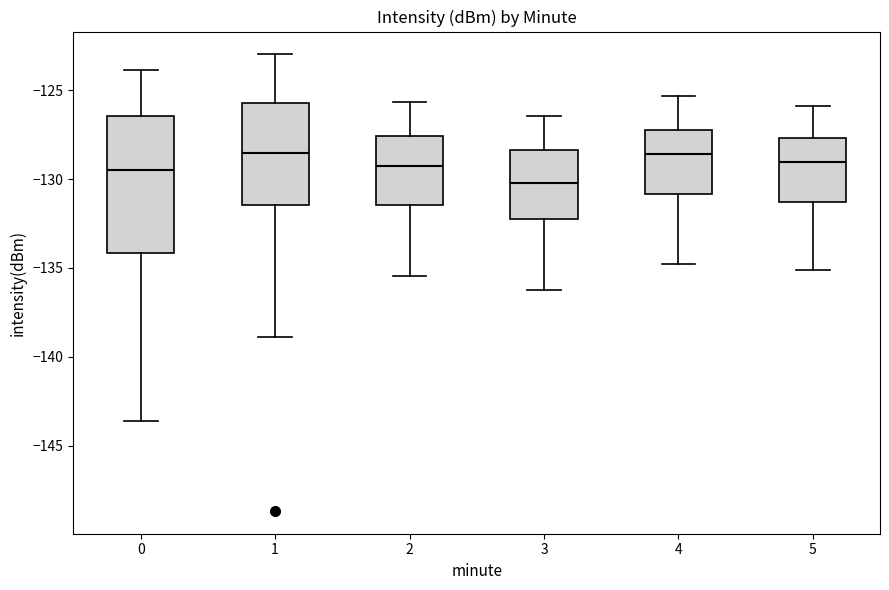

Which box has the lowest median line?

3